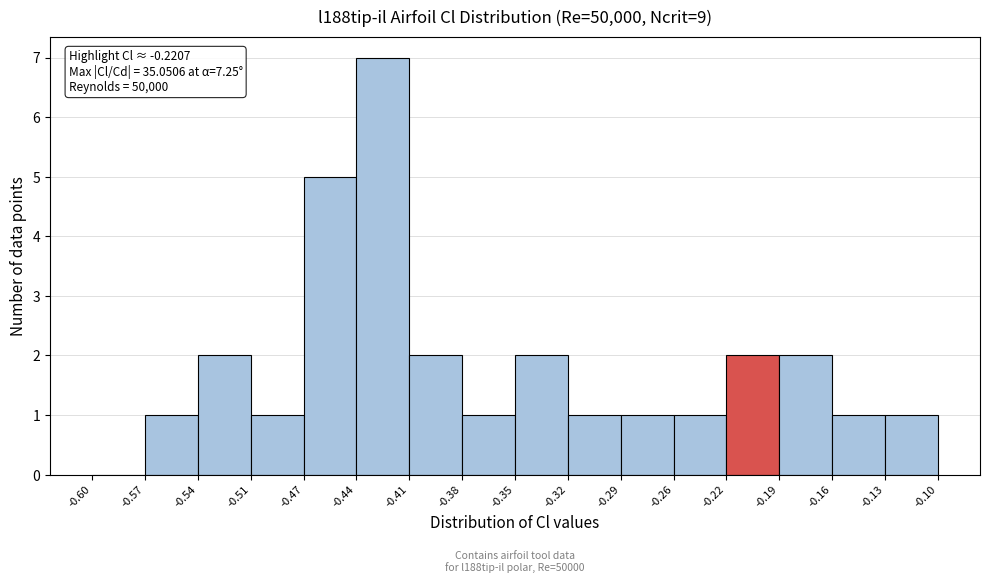

Over which range of the x-axis is the bar tallest?

-0.44 to -0.41